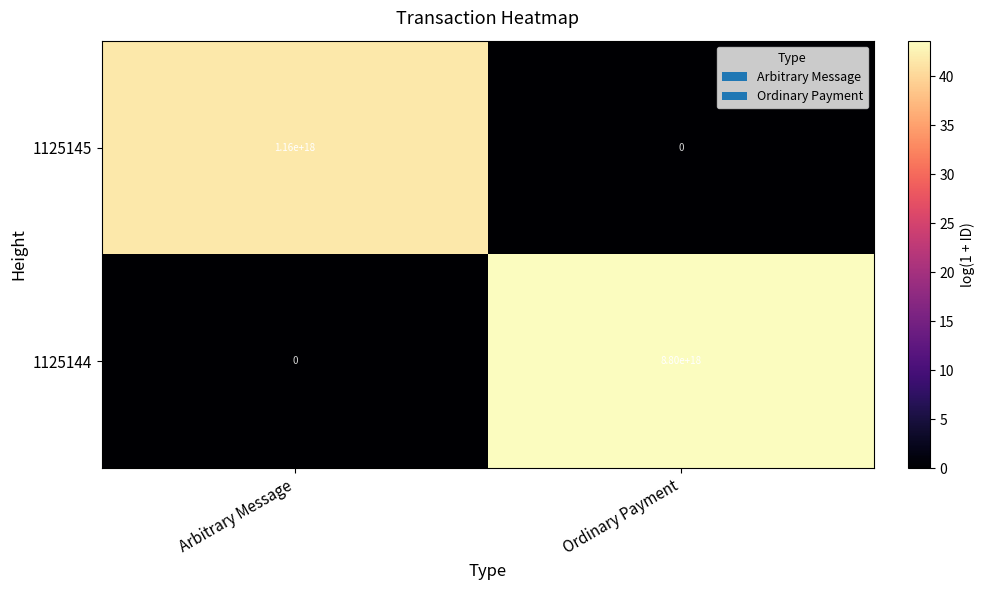

How many distinct data groups are displayed?

2